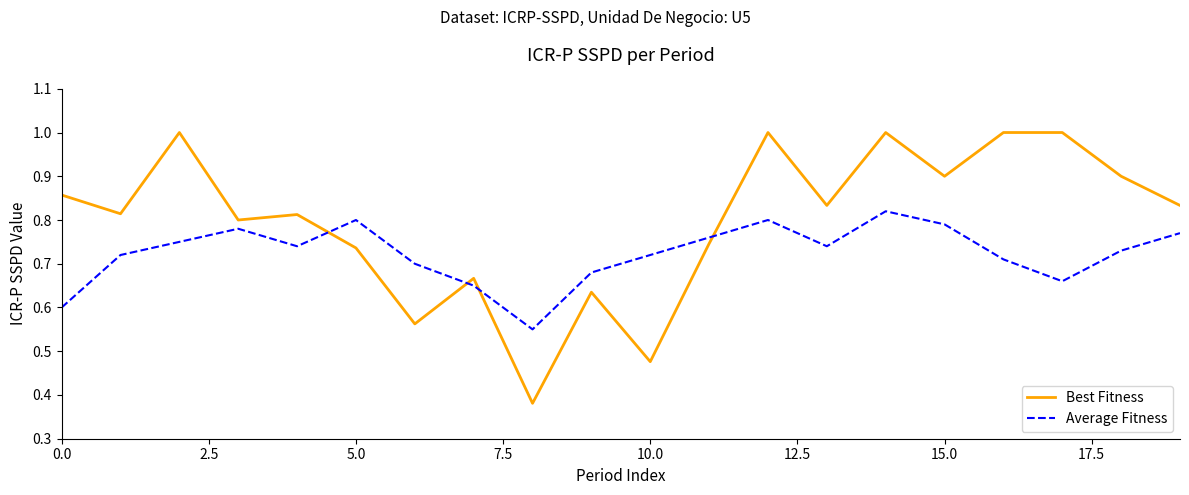

What is the maximum value shown in the chart?

1.0